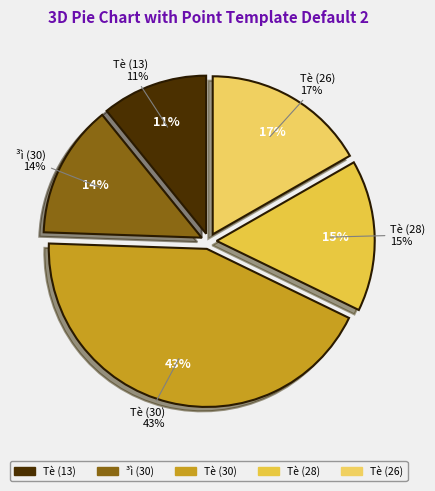

True or false: 30 accounts for 1% of the total.

False